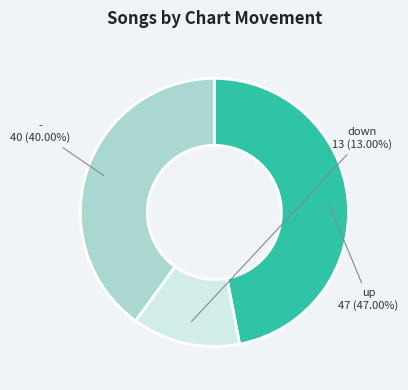

The down slice represents 13% of the pie. True or false?

True